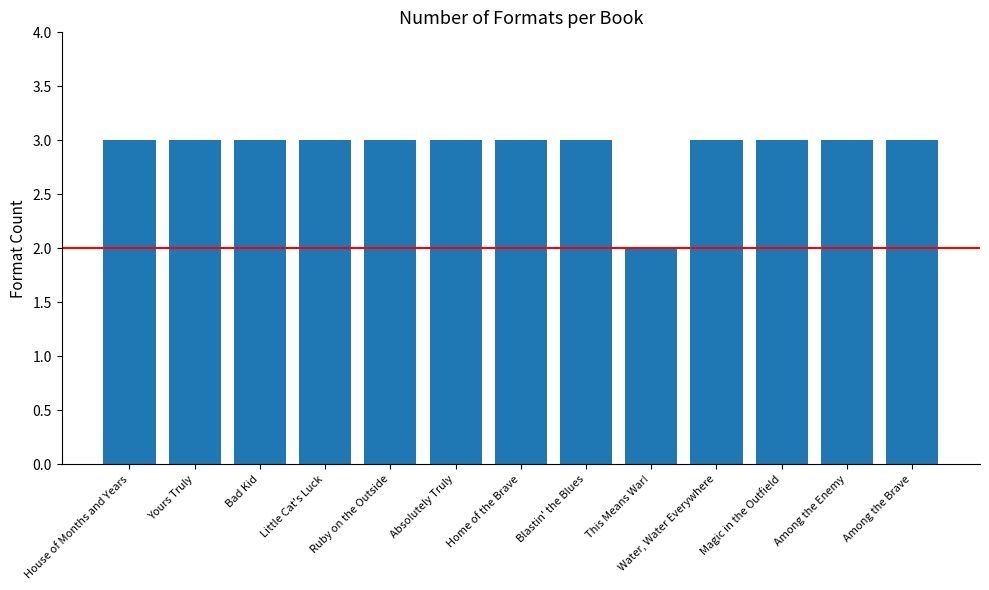

At which label is the value closest to 2?

This Means War!